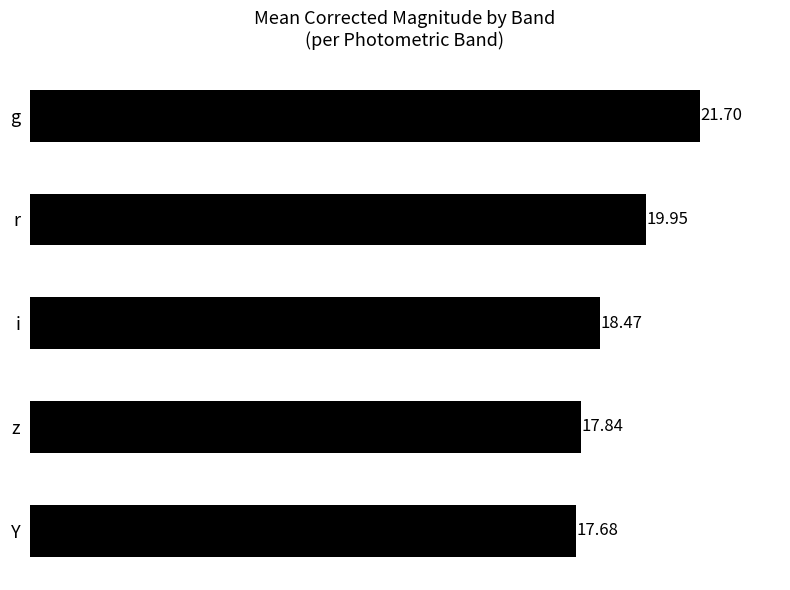

Which label corresponds to the smallest value in the chart?

Y